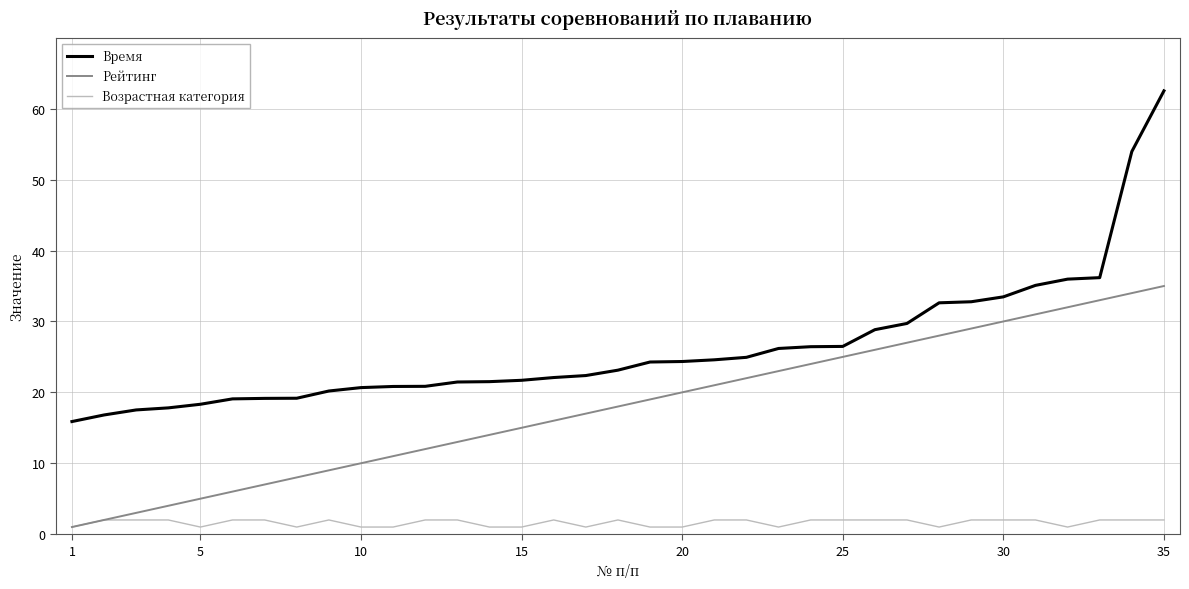

Rank the series by their average value, from lowest to highest.

Возрастная категория, Рейтинг, Время